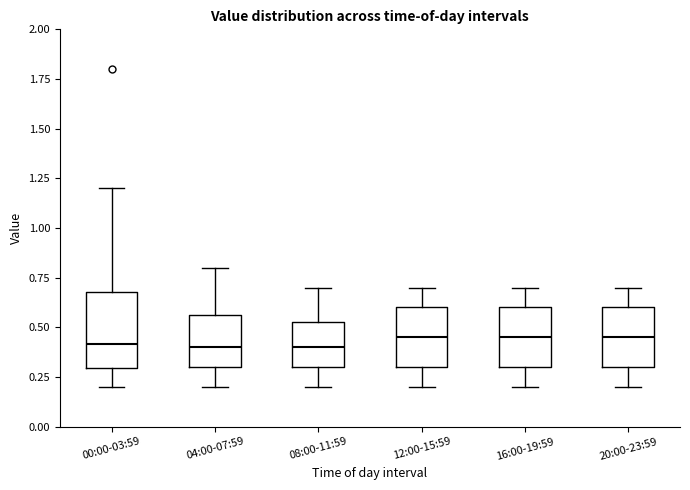

Reading left to right, read every box against the y-axis: the position of its median line, the range the box covers, and the ends of its whiskers. The values are not printed on the chart, so give them approximately, as read against the axis.

00:00-03:59: median 0.40, box 0.30 to 0.70, whiskers 0.20 to 1.20
04:00-07:59: median 0.40, box 0.30 to 0.55, whiskers 0.20 to 0.80
08:00-11:59: median 0.40, box 0.30 to 0.55, whiskers 0.20 to 0.70
12:00-15:59: median 0.45, box 0.30 to 0.60, whiskers 0.20 to 0.70
16:00-19:59: median 0.45, box 0.30 to 0.60, whiskers 0.20 to 0.70
20:00-23:59: median 0.45, box 0.30 to 0.60, whiskers 0.20 to 0.70